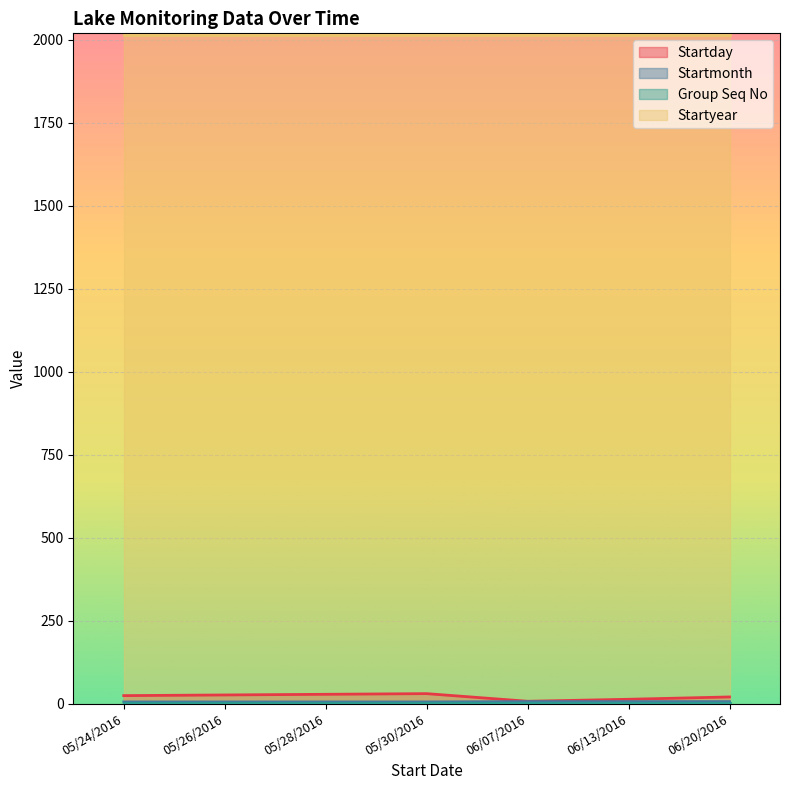

True or false: Startyear and Startday intersect in this chart.

False